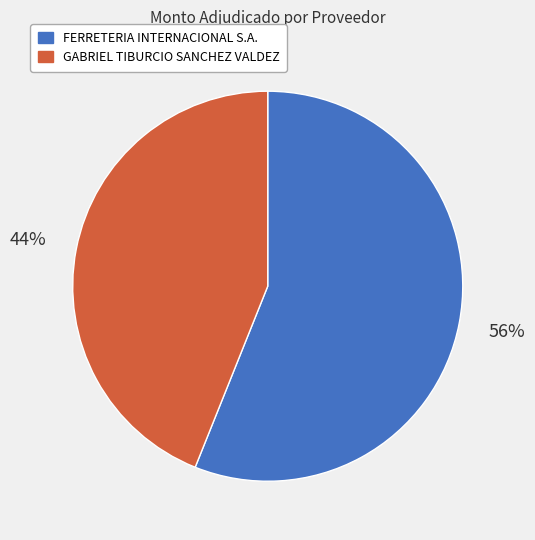

Combined, do FERRETERIA INTERNACIONAL S.A. and GABRIEL TIBURCIO SANCHEZ VALDEZ account for over 50%?

Yes